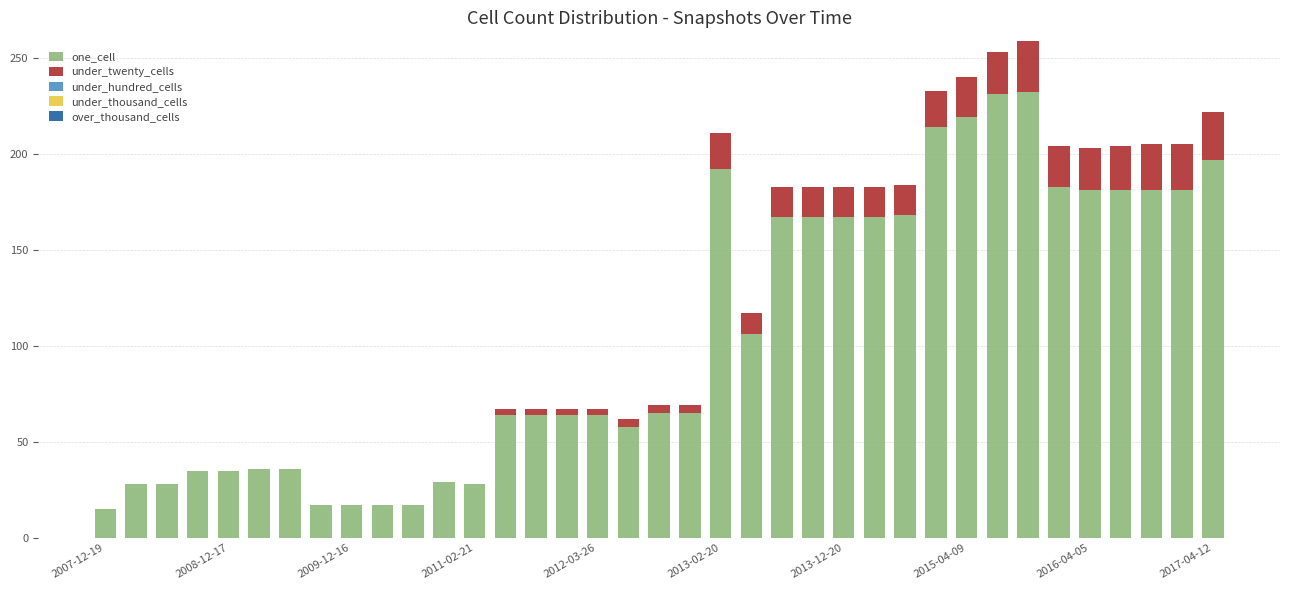

How many series are shown in this chart?

2